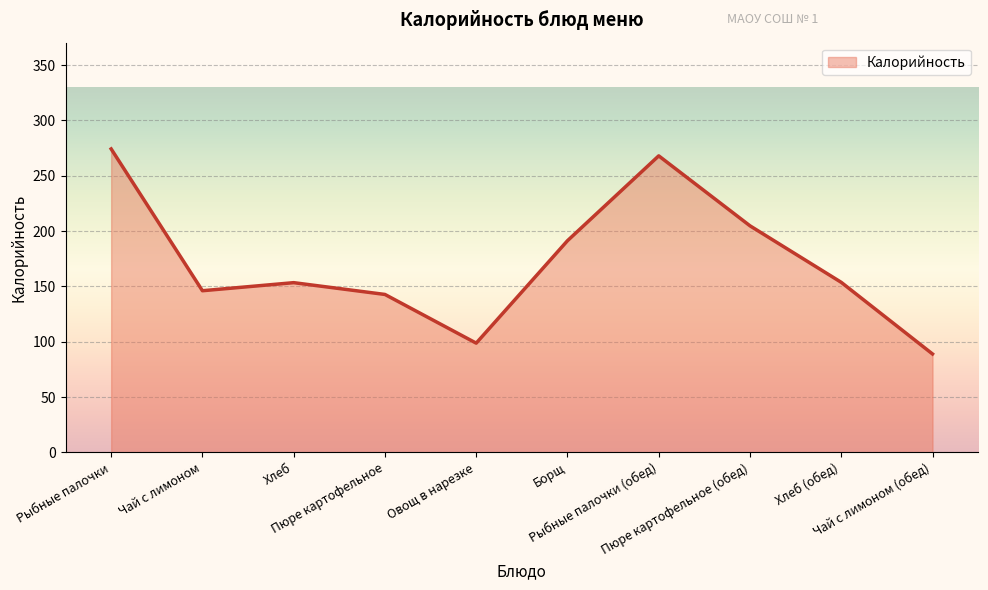

Which label corresponds to the smallest value in the chart?

Чай с лимоном (обед)